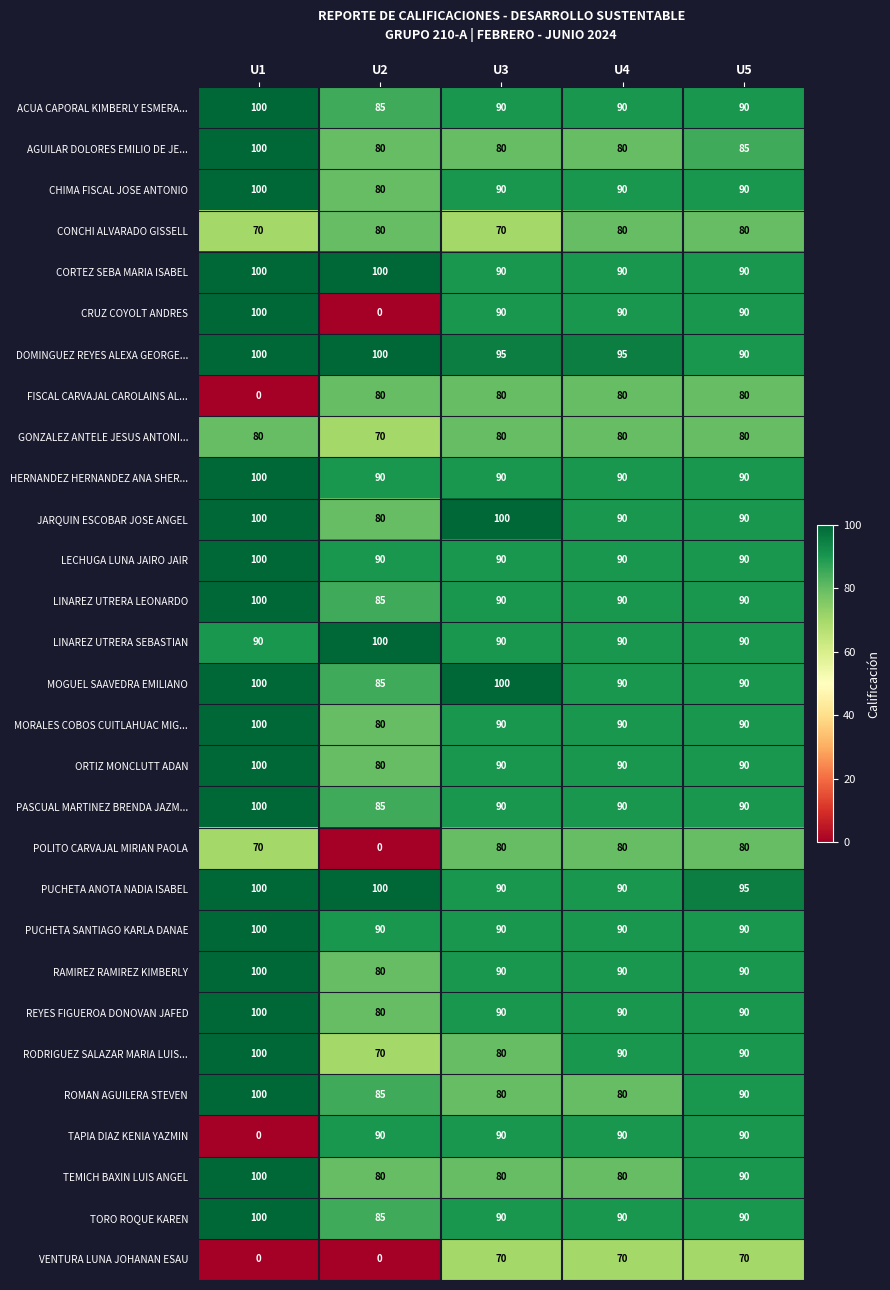

What is the maximum value shown in the chart?

100